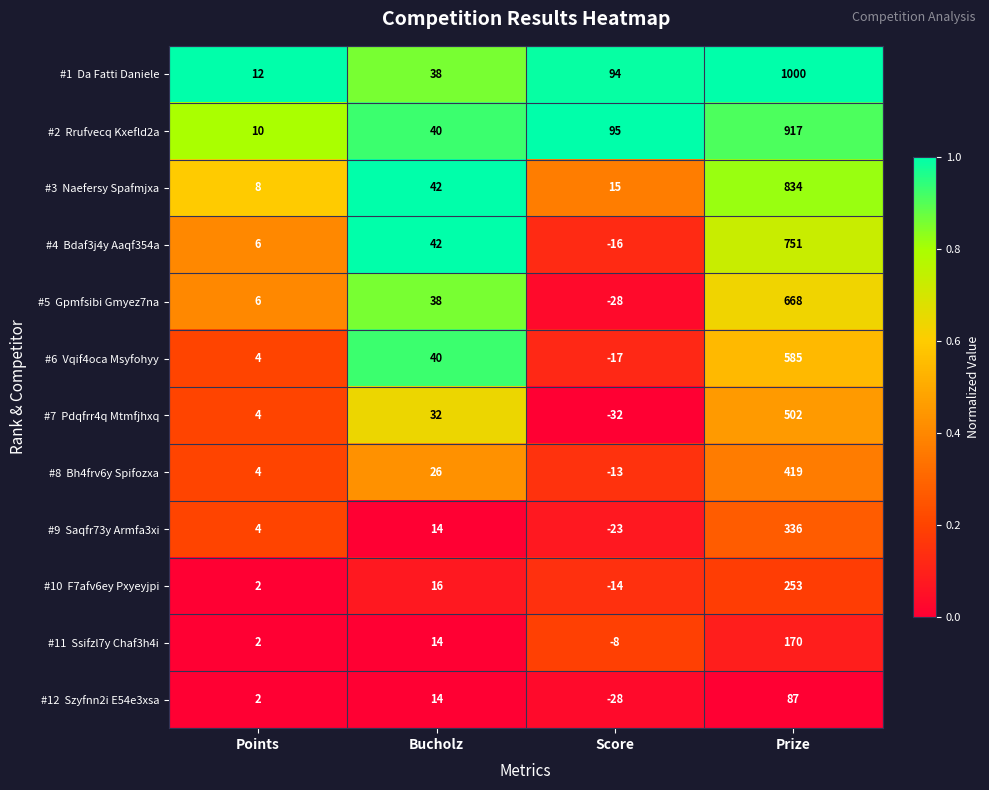

What is the smallest value displayed?

-32